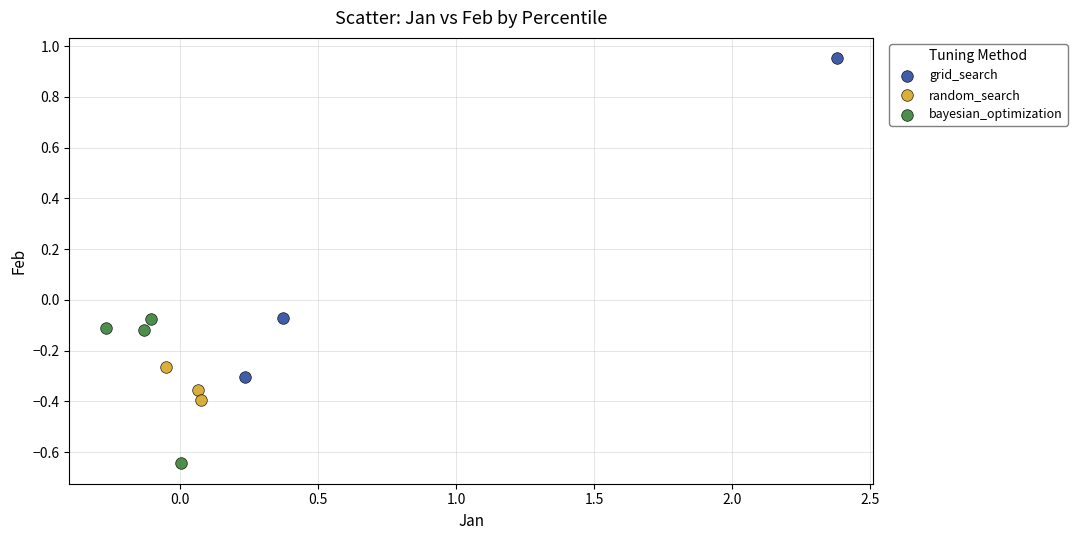

Which series has the widest spread of Y values?

grid_search